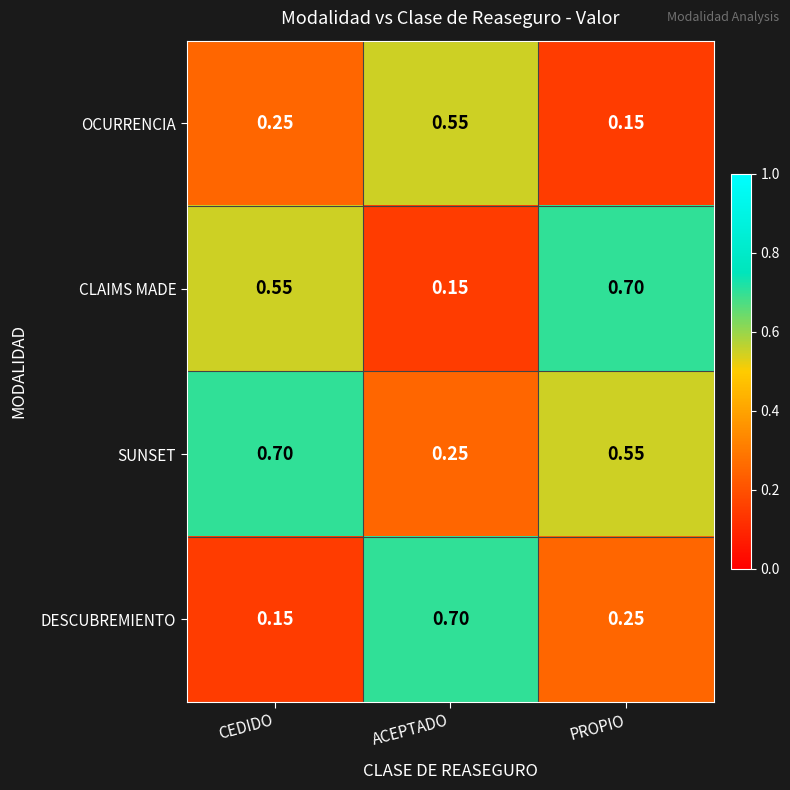

Which category has the highest value in the SUNSET series?

CEDIDO